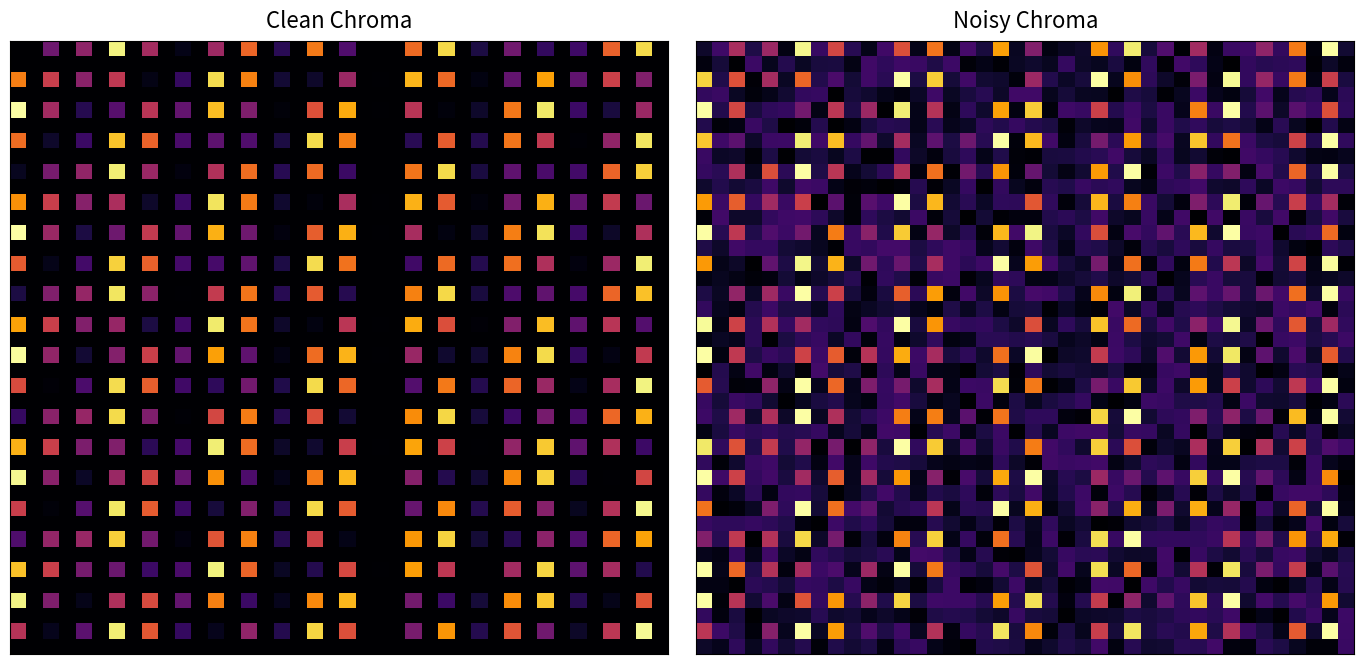

Between 9 and 17, which is larger?

9